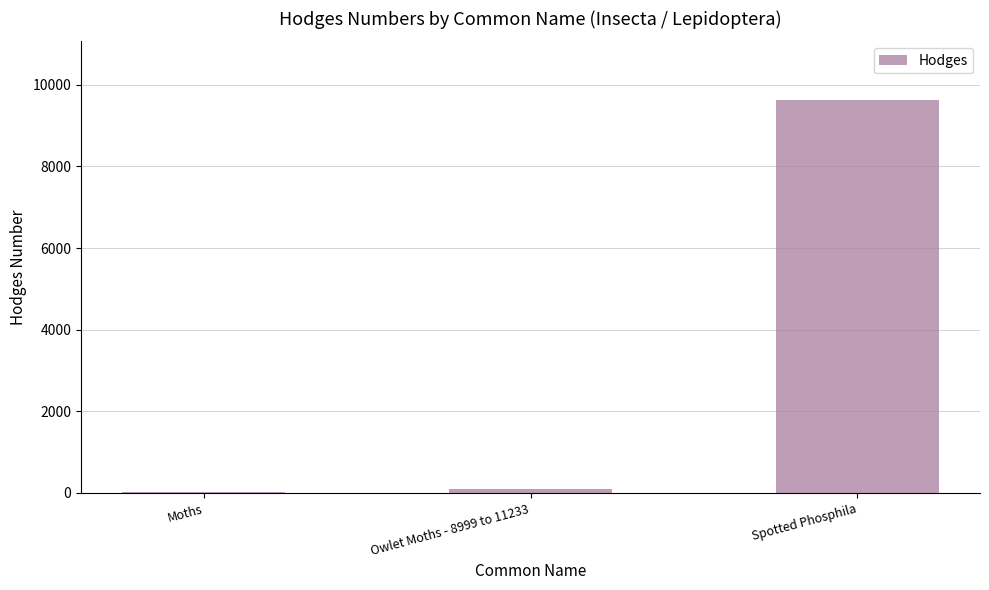

Which label corresponds to the largest value in the chart?

Spotted Phosphila